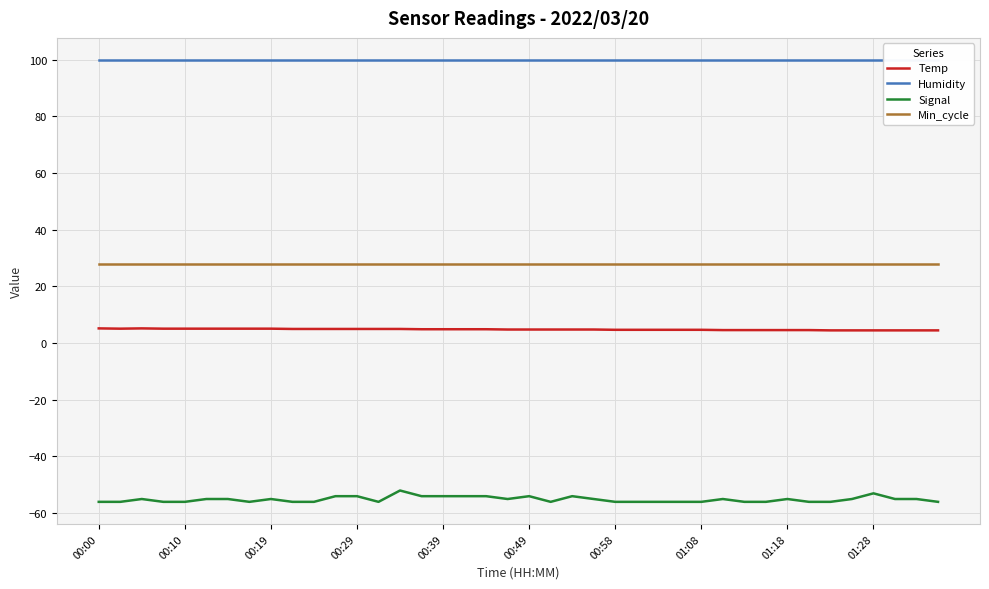

What is the sum of the Humidity values at 27 and 21?

199.8